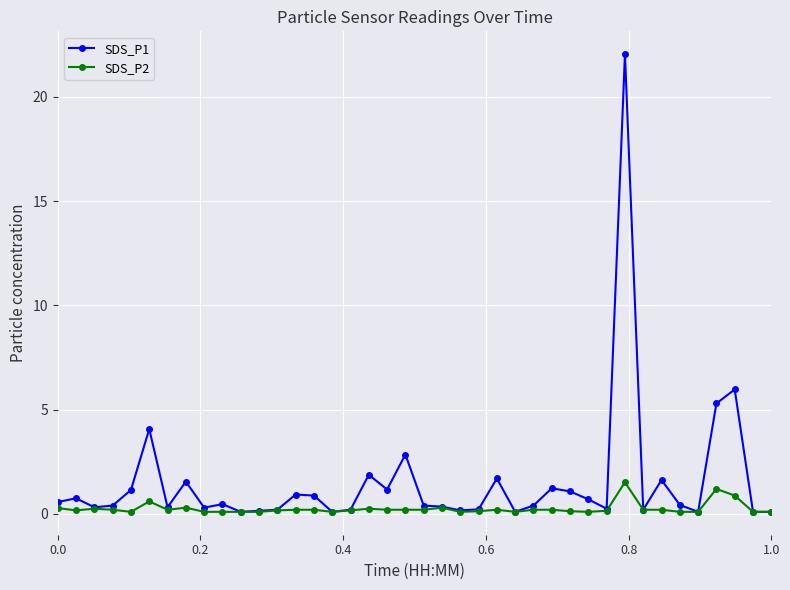

Which series has the largest total across all categories?

SDS_P1